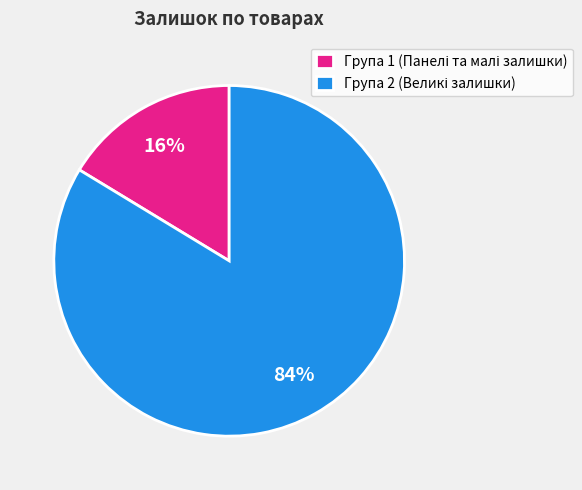

Is there any slice that represents more than half of the pie?

Yes